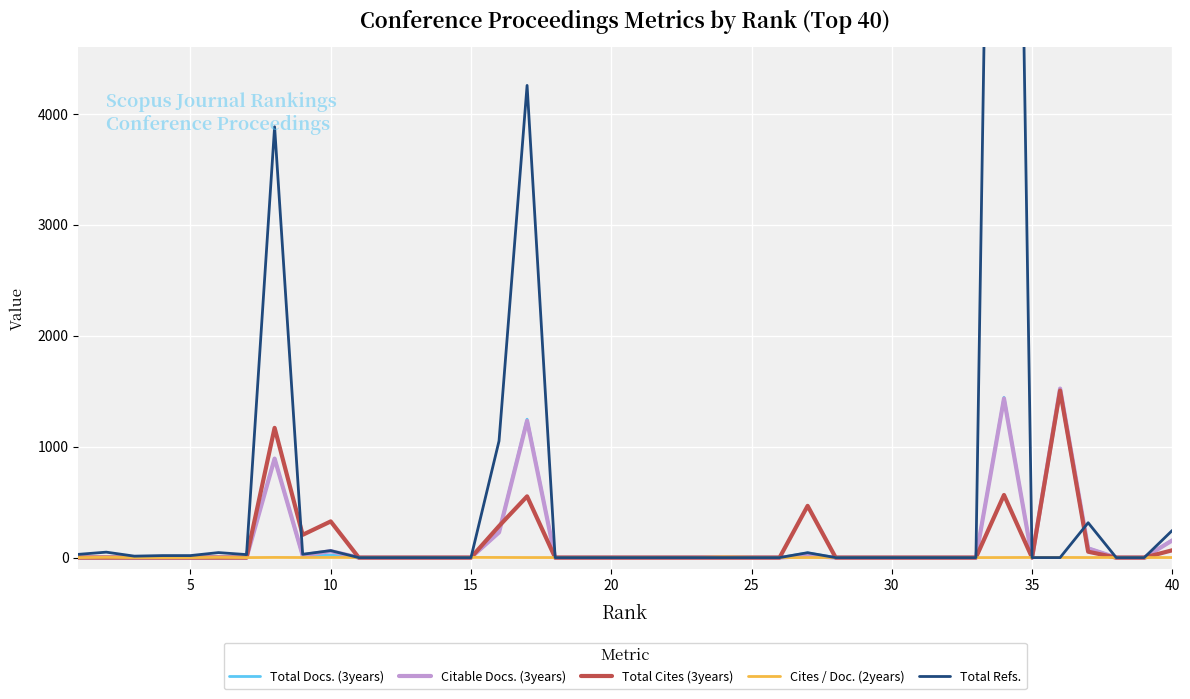

What is the maximum value for Total Docs. (3years)?

1525.0